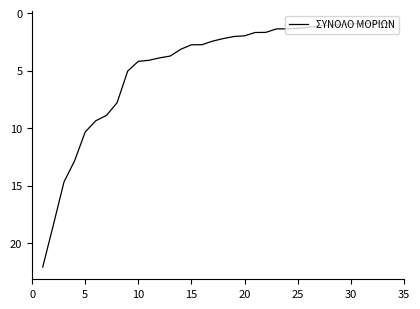

What is the maximum value shown in the chart?

22.1